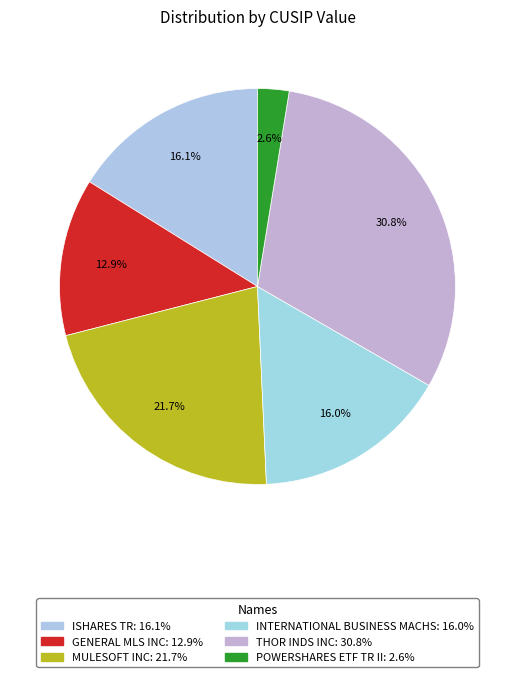

Rank the categories by value from highest to lowest.

THOR INDS INC, MULESOFT INC, ISHARES TR, INTERNATIONAL BUSINESS MACHS, GENERAL MLS INC, POWERSHARES ETF TR II